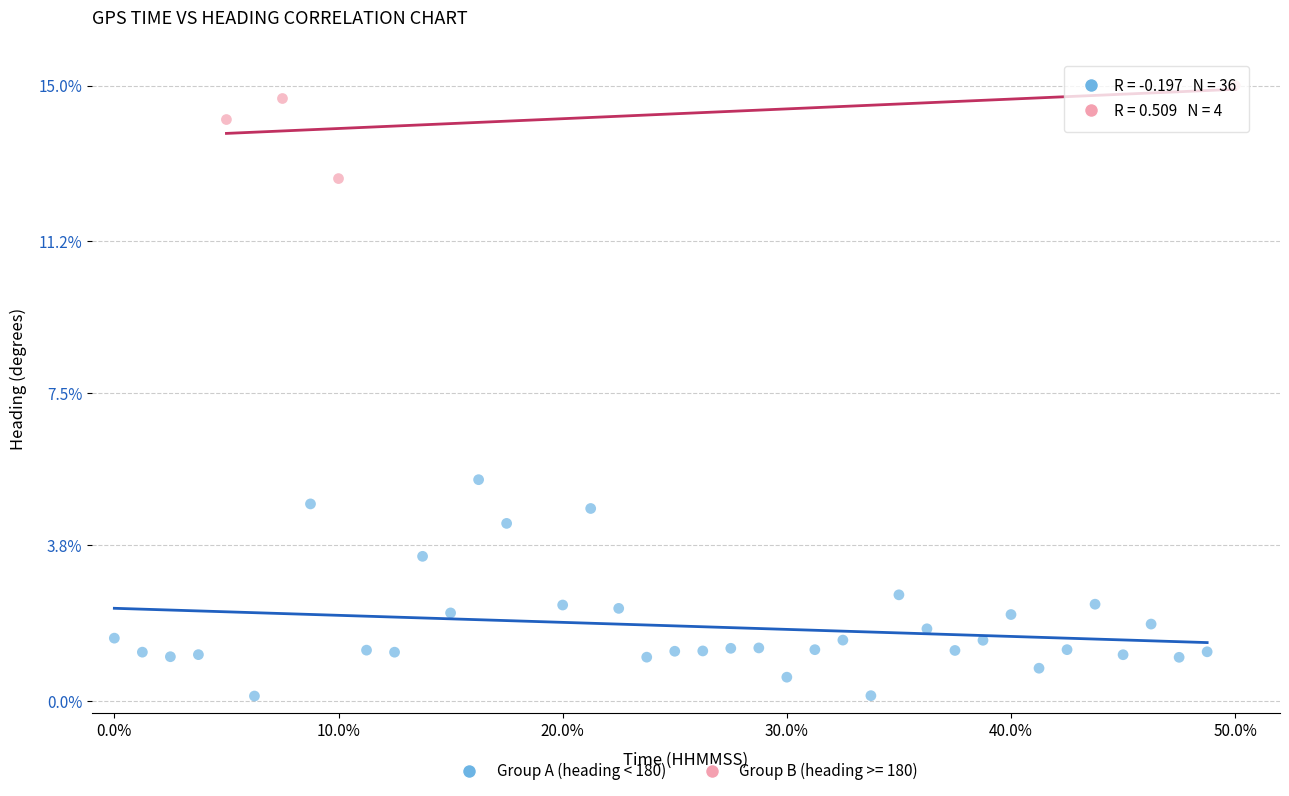

Which series has the widest spread of Y values?

Group A (heading < 180)